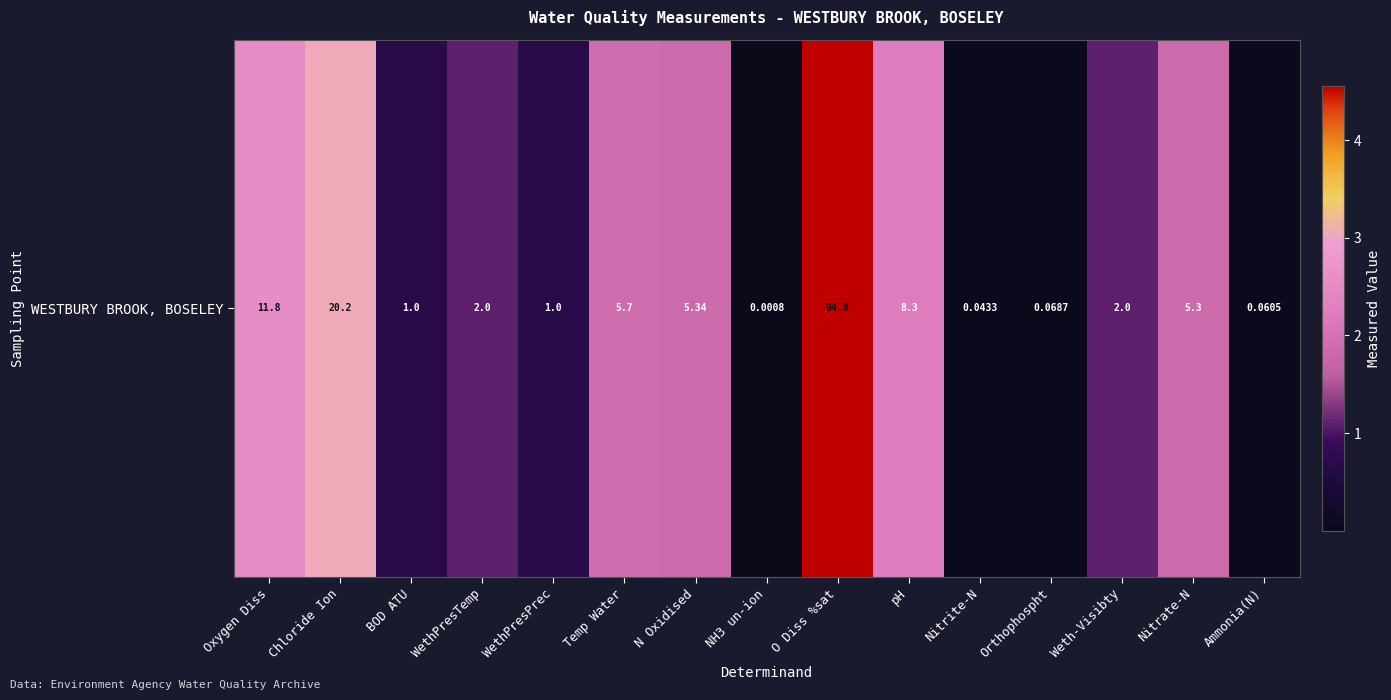

Rank the categories by value from highest to lowest.

O Diss %sat, Chloride Ion, Oxygen Diss, pH, Temp Water, N Oxidised, Nitrate-N, WethPresTemp, Weth-Visibty, BOD ATU, WethPresPrec, Orthophospht, Ammonia(N), Nitrite-N, NH3 un-ion